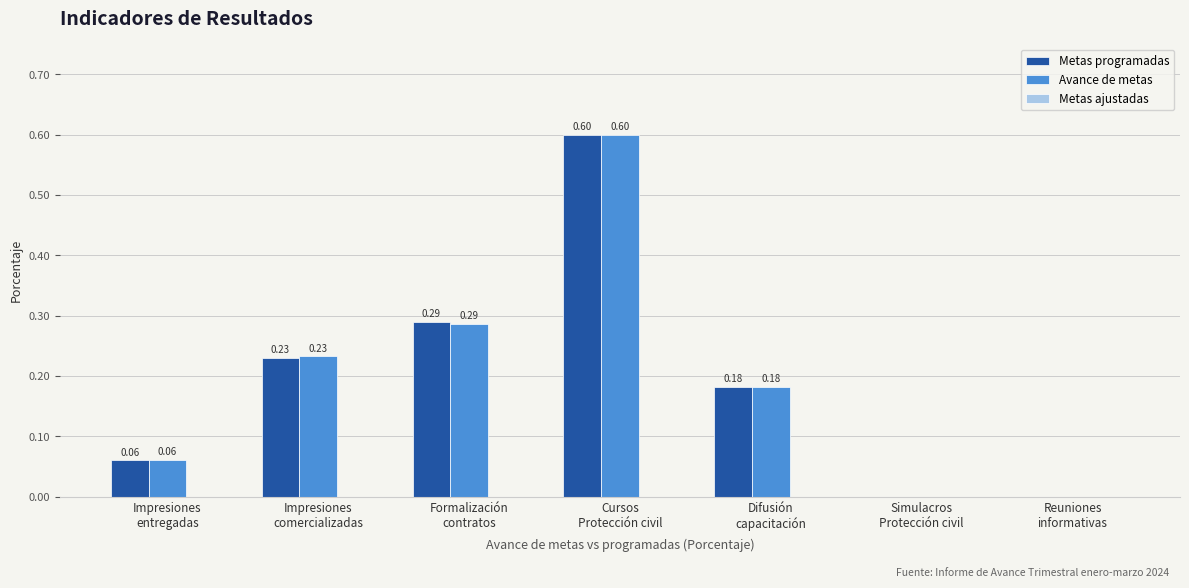

What is the sum of all Avance de metas values?

1.4